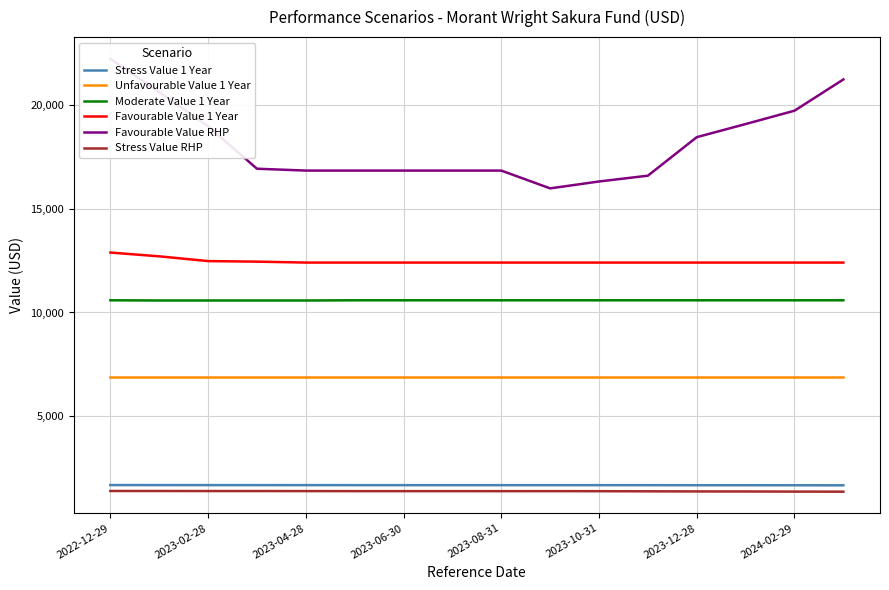

What is the maximum value for Moderate Value 1 Year?

10588.2